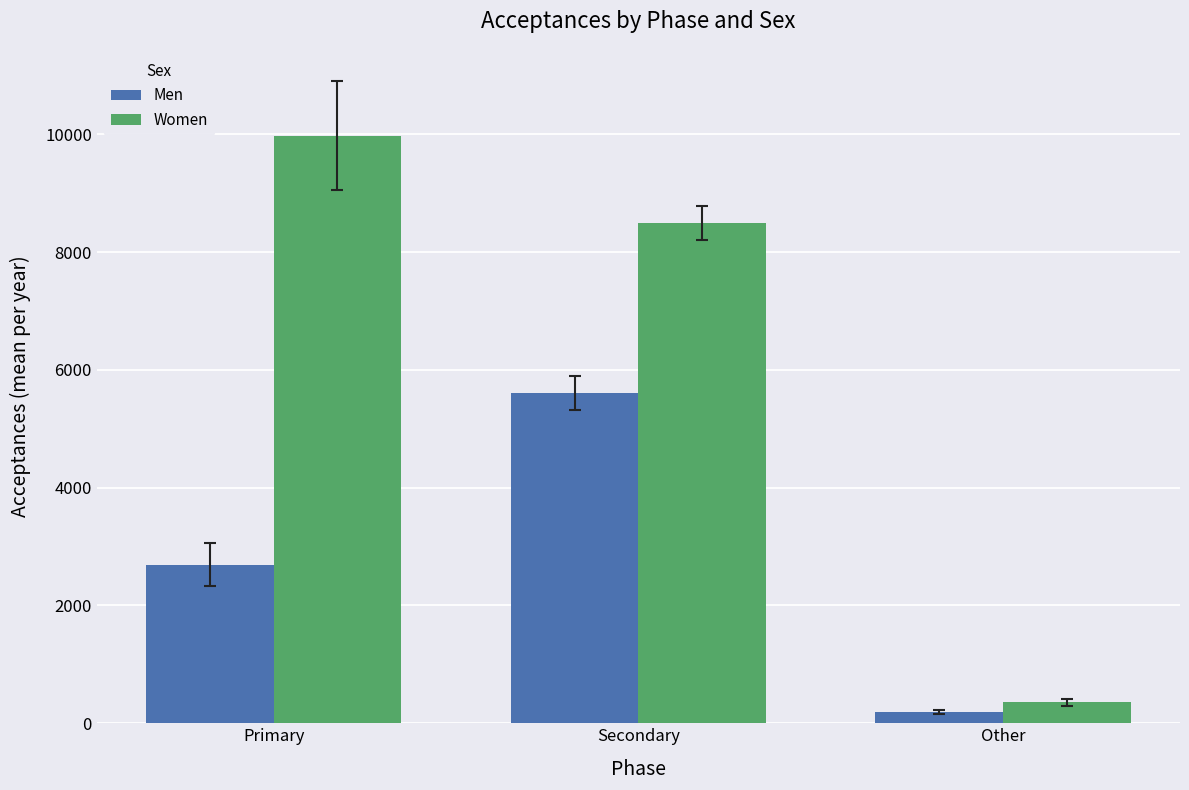

Which series has the largest range (max minus min)?

Women